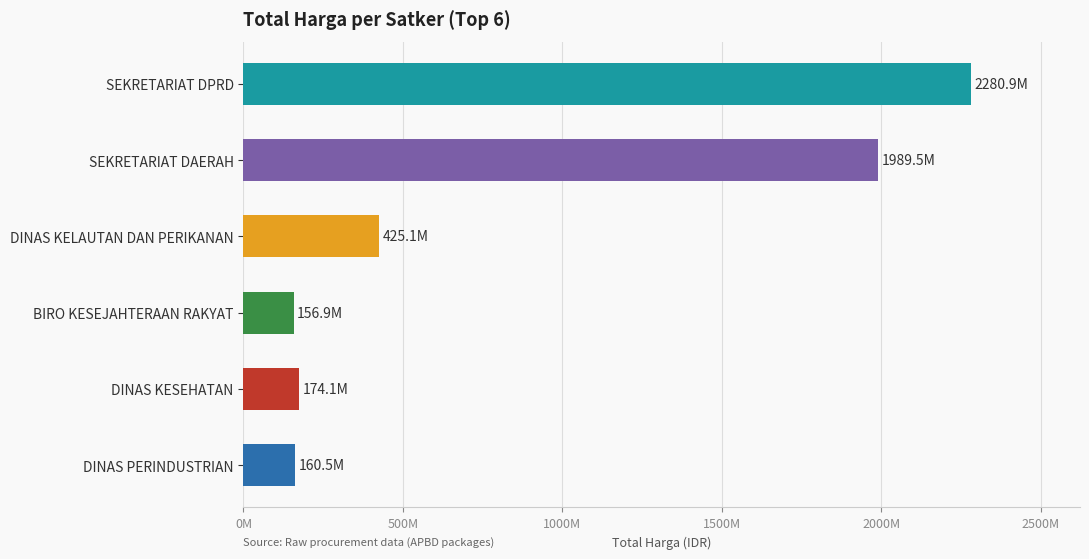

Does the chart contain any negative values?

No